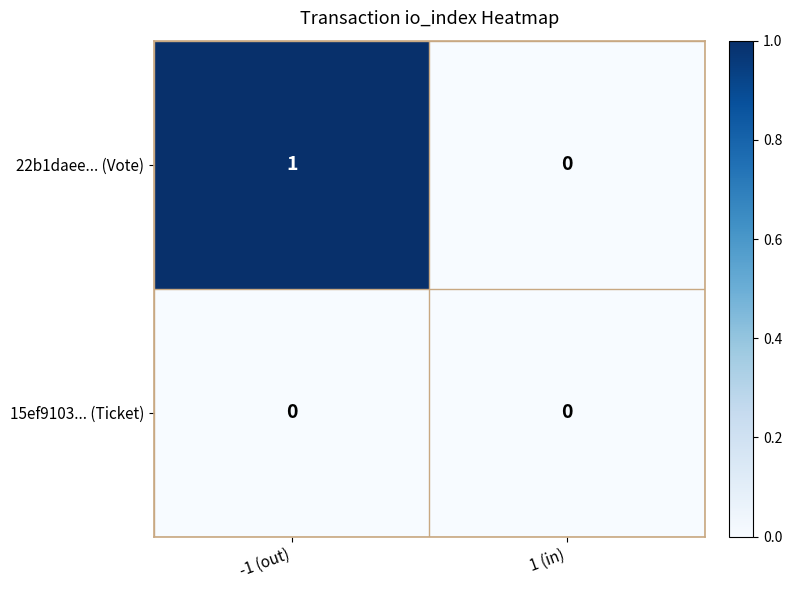

Reading right to left, extract all data points from this chart.

22b1daee... (Vote): 1 (in)=0	-1 (out)=1
15ef9103... (Ticket): 1 (in)=0	-1 (out)=0